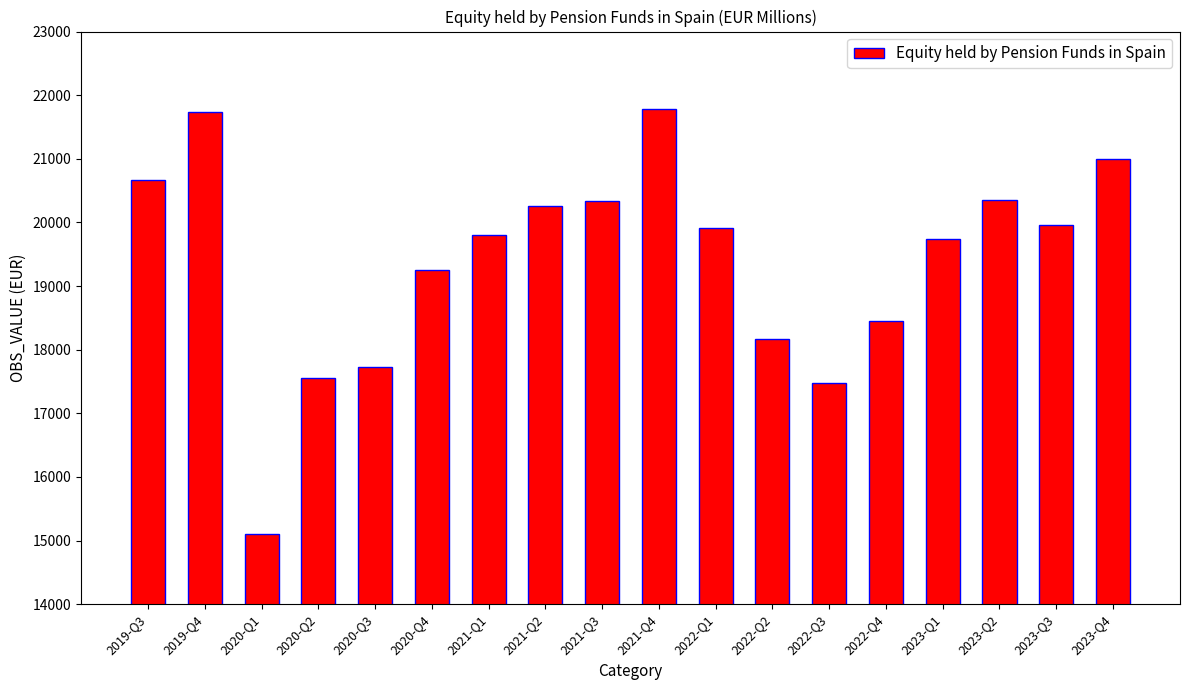

What is the ratio of the value at 2023-Q2 to the value at 2022-Q4?

1.1